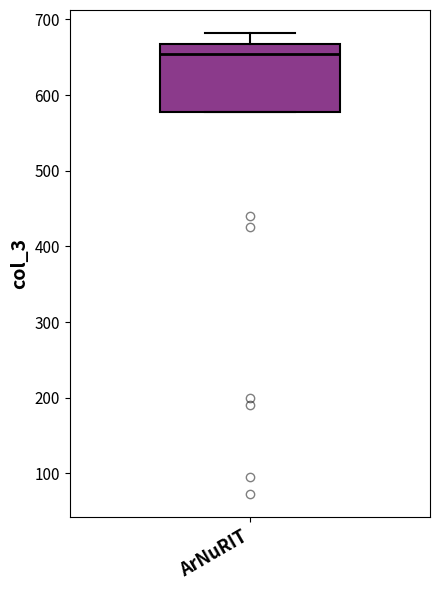

Transcribe this box plot: give where the median line is, the range the box spans, and where the two whiskers end, as read against the y-axis. The values are not printed on the chart, so give them approximately, as read against the axis.

median 650, box 580 to 670, whiskers 580 to 680